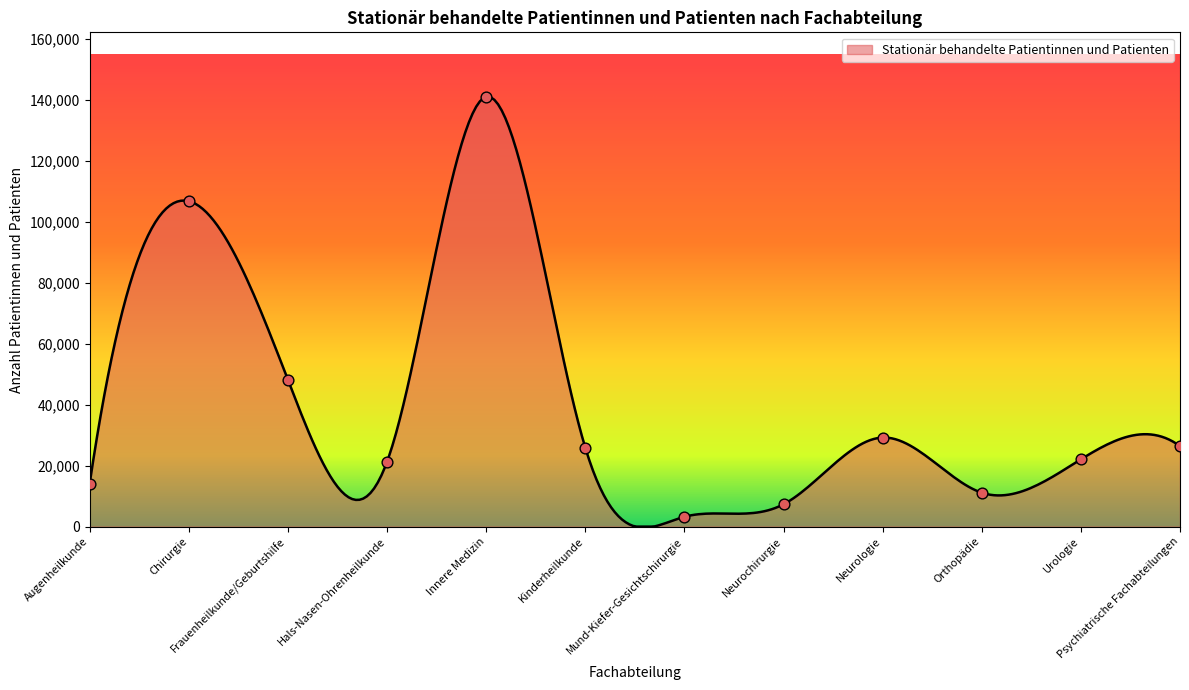

Between Psychiatrische Fachabteilungen and Orthopädie, which is larger?

Psychiatrische Fachabteilungen